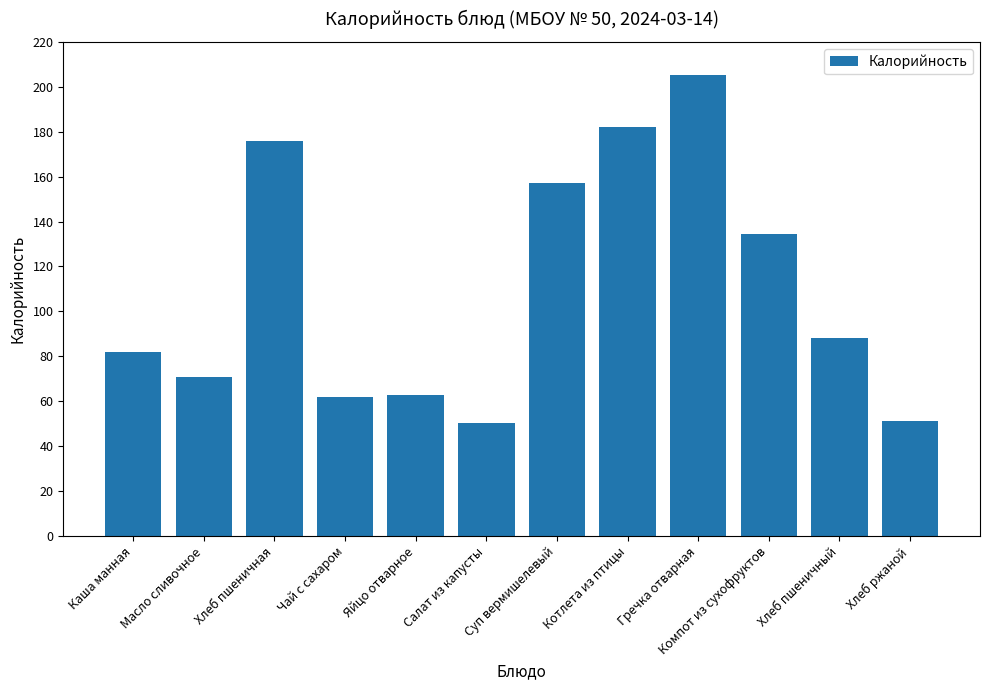

What is the label of the 5th bar from the left?

Яйцо отварное